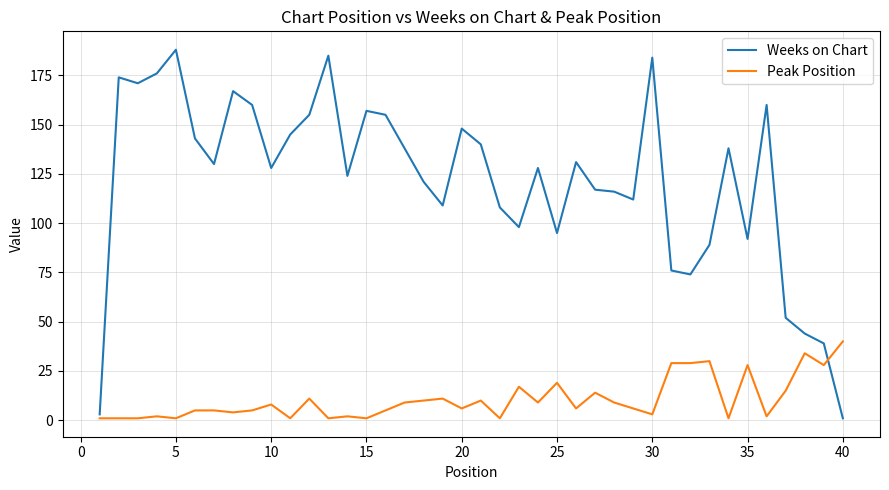

What is the minimum value for Weeks on Chart?

1